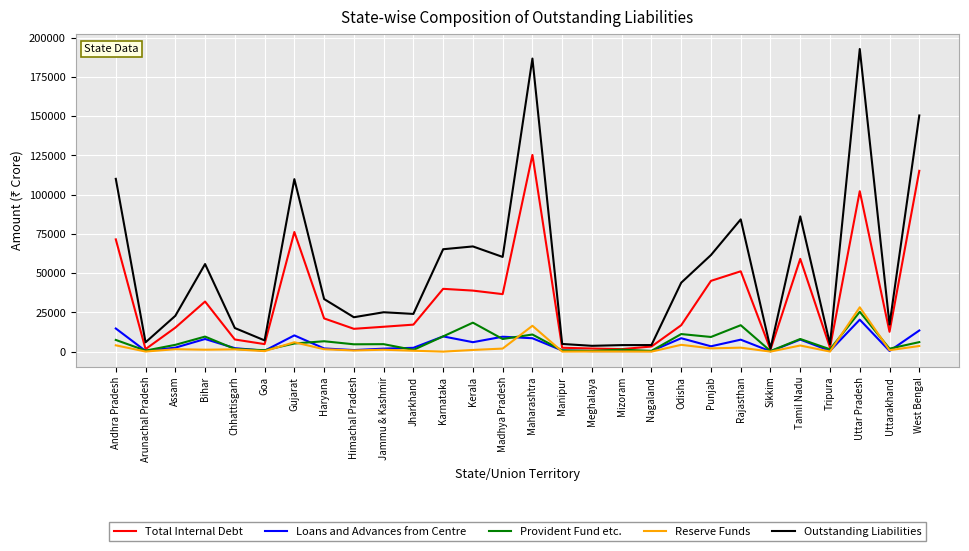

Which series has the widest spread of values?

Outstanding Liabilities